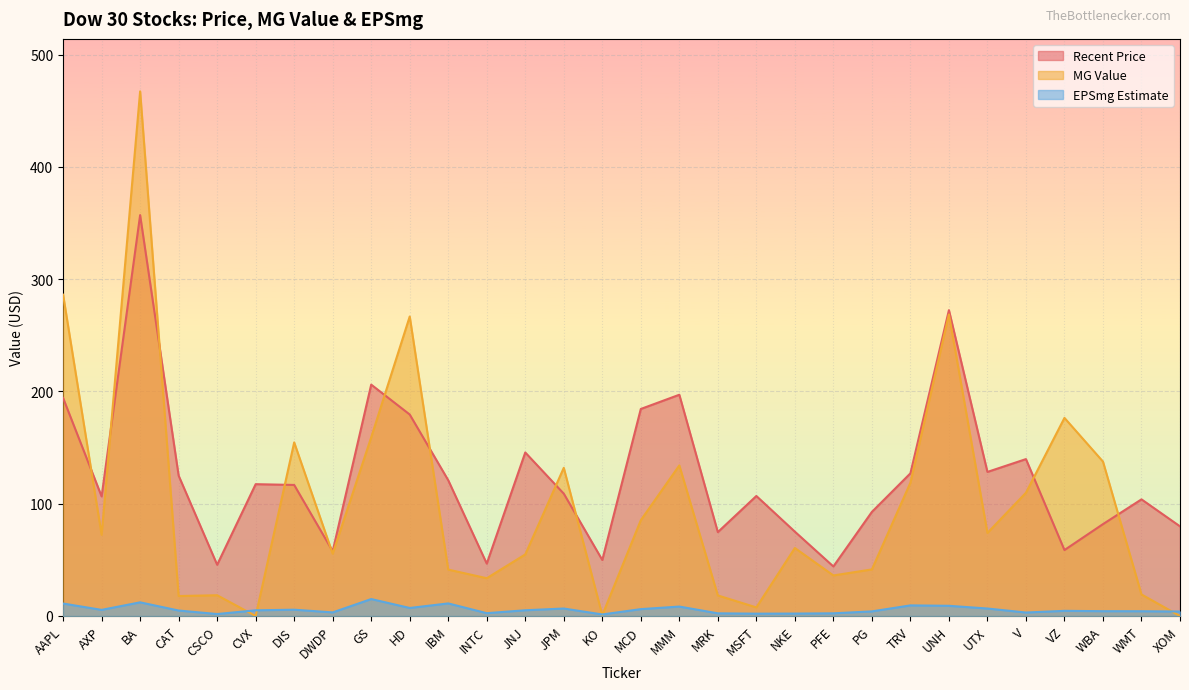

At which category is the sum across all series the highest?

BA